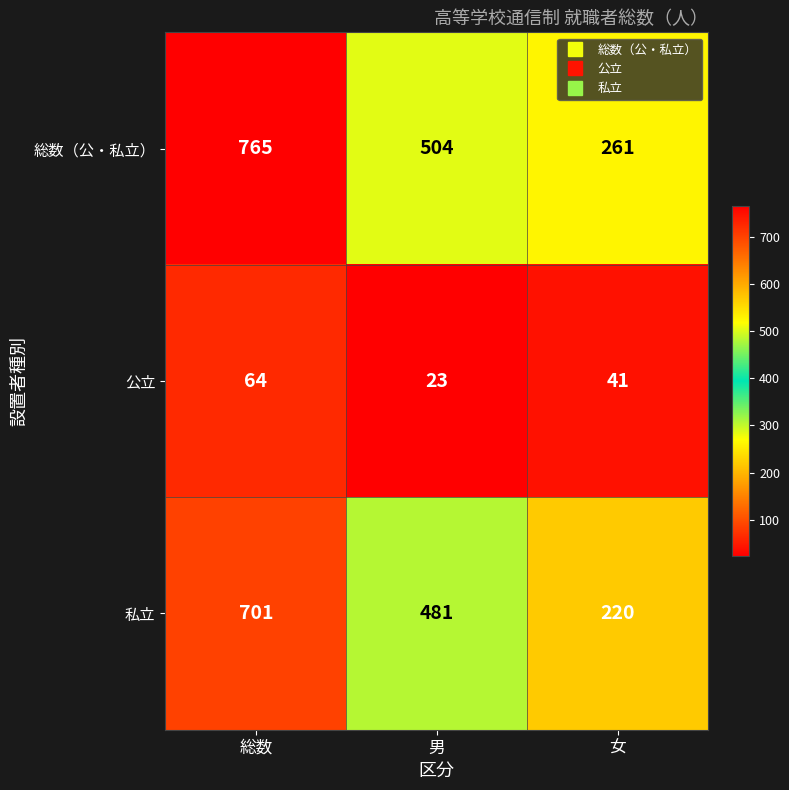

Reading left to right, transcribe all the data shown in this chart.

総数（公・私立）: 総数=765	男=504	女=261
公立: 総数=64	男=23	女=41
私立: 総数=701	男=481	女=220